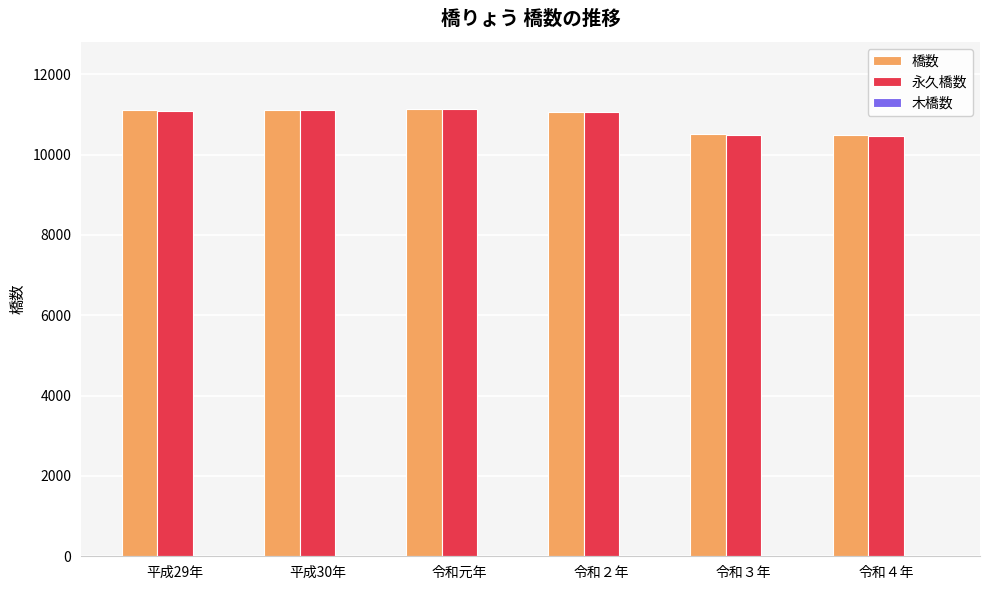

What is the maximum value for 永久橋数?

11127